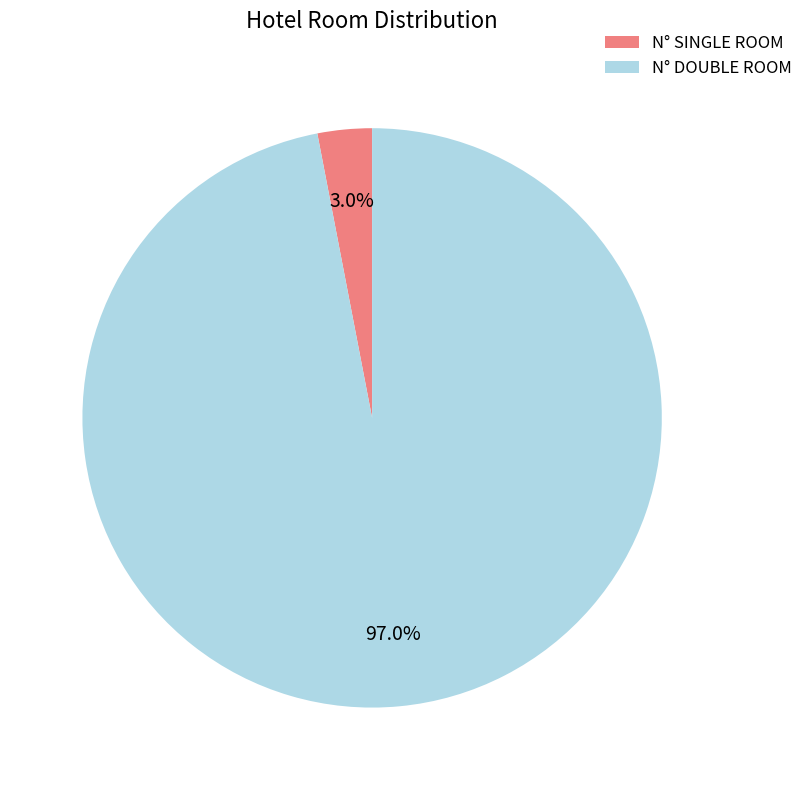

Which slice is the smallest?

N° SINGLE ROOM